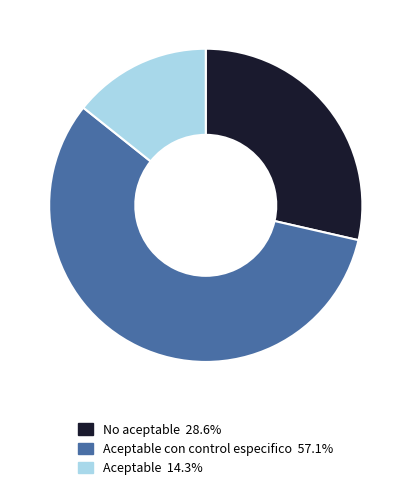

How many segments does this pie chart have?

3